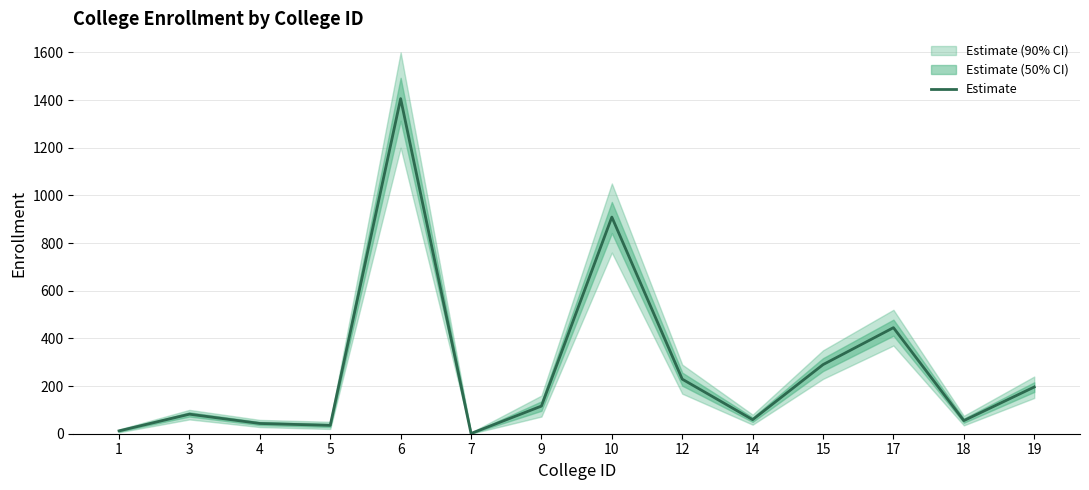

Approximately how many times larger is the value at 5 compared to 4?

0.8